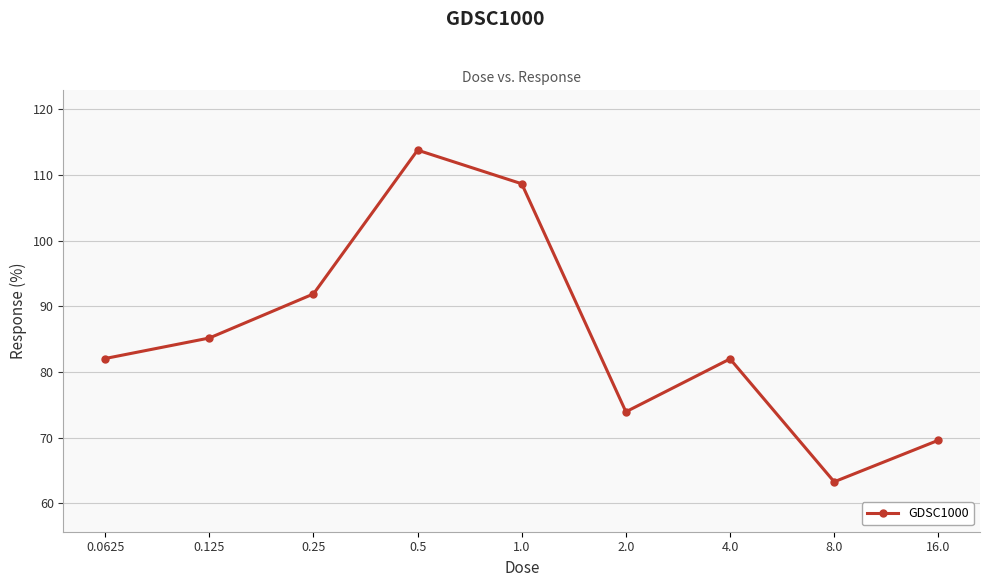

The value at 8.0 is 25.0. True or false?

False